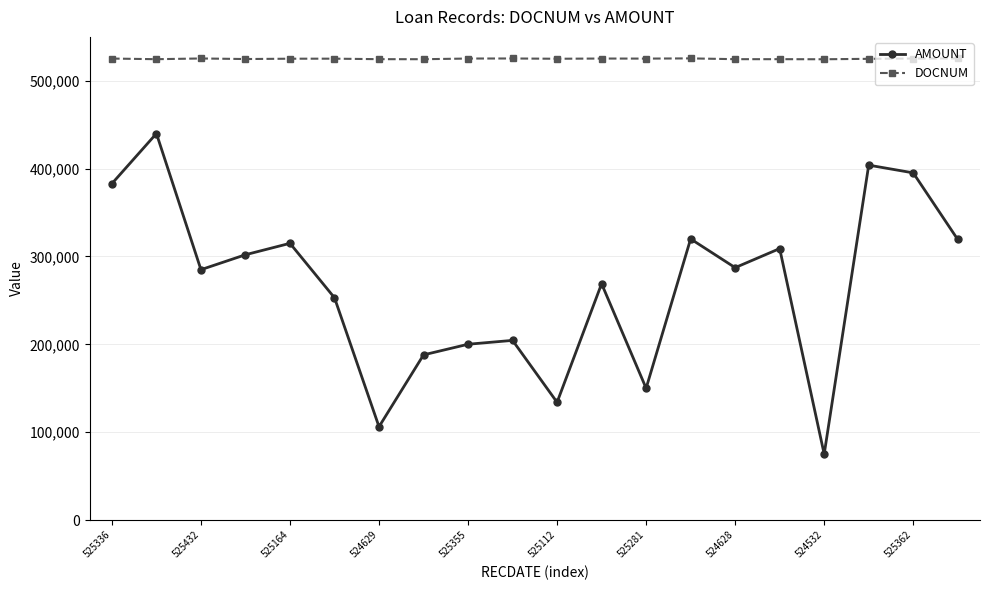

What is the value of the AMOUNT point at the 10th from the left?

204494